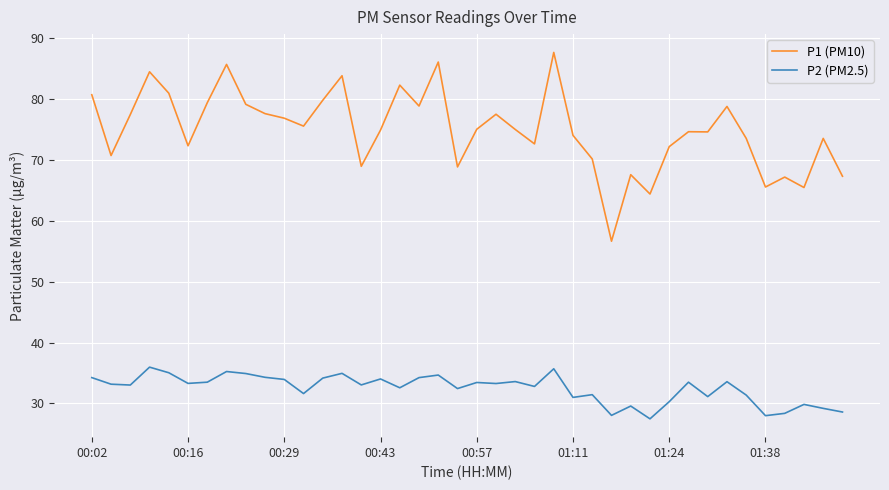

Which series has the largest total across all categories?

P1 (PM10)